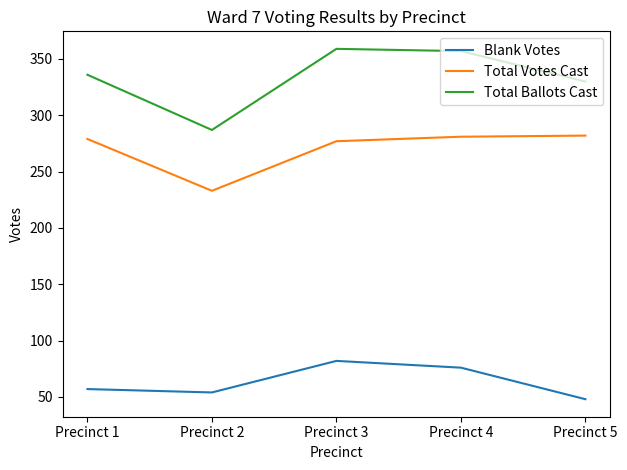

What are all the series names shown in the legend?

Blank Votes, Total Votes Cast, Total Ballots Cast